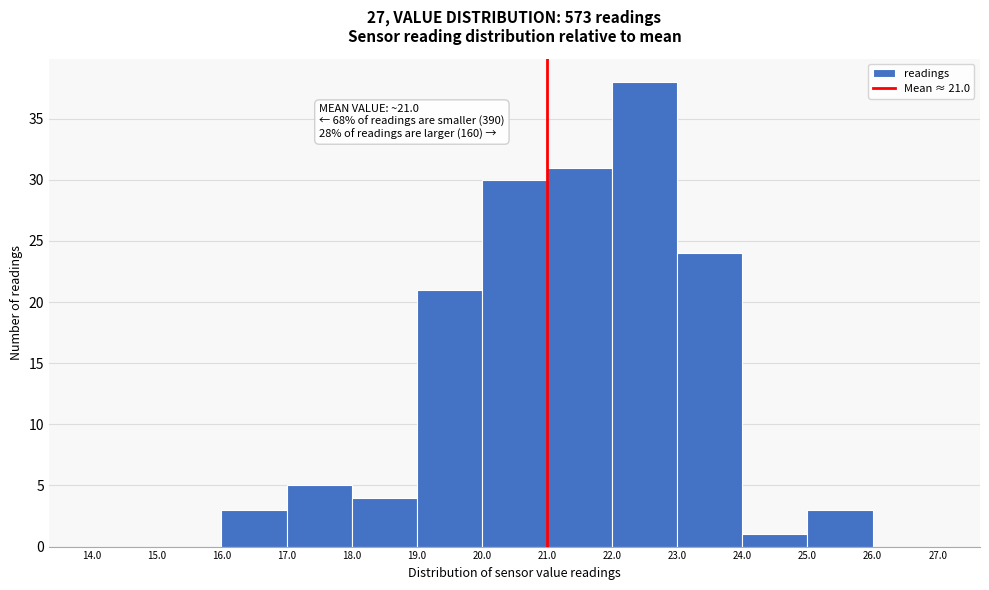

Which range on the x-axis has the tallest bar?

22.0 to 23.0